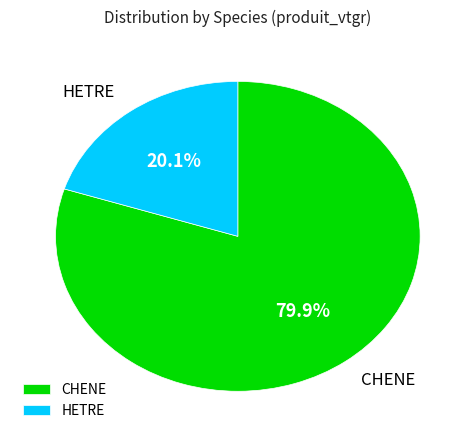

Which slice is the smallest?

HETRE